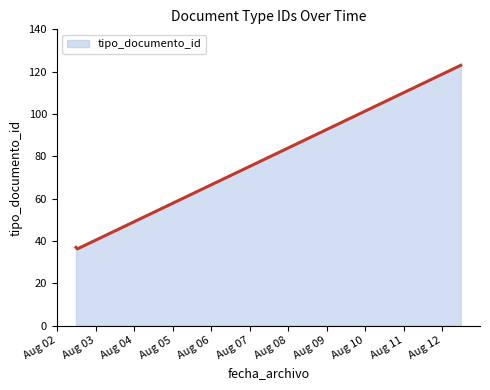

What is the minimum value shown in the chart?

36.3